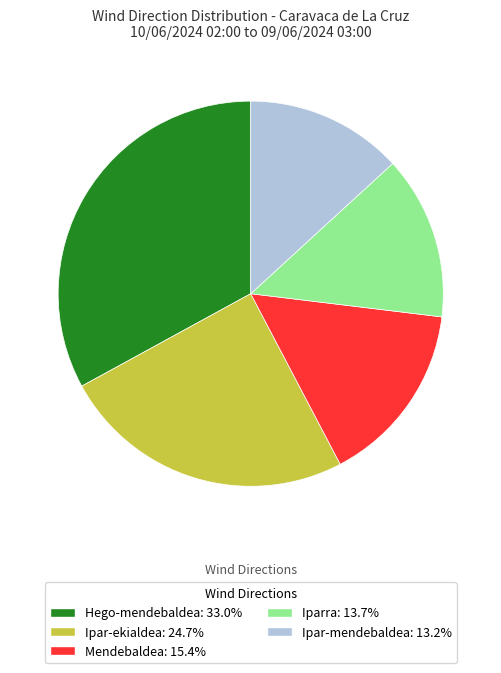

Is there any slice that represents more than half of the pie?

No